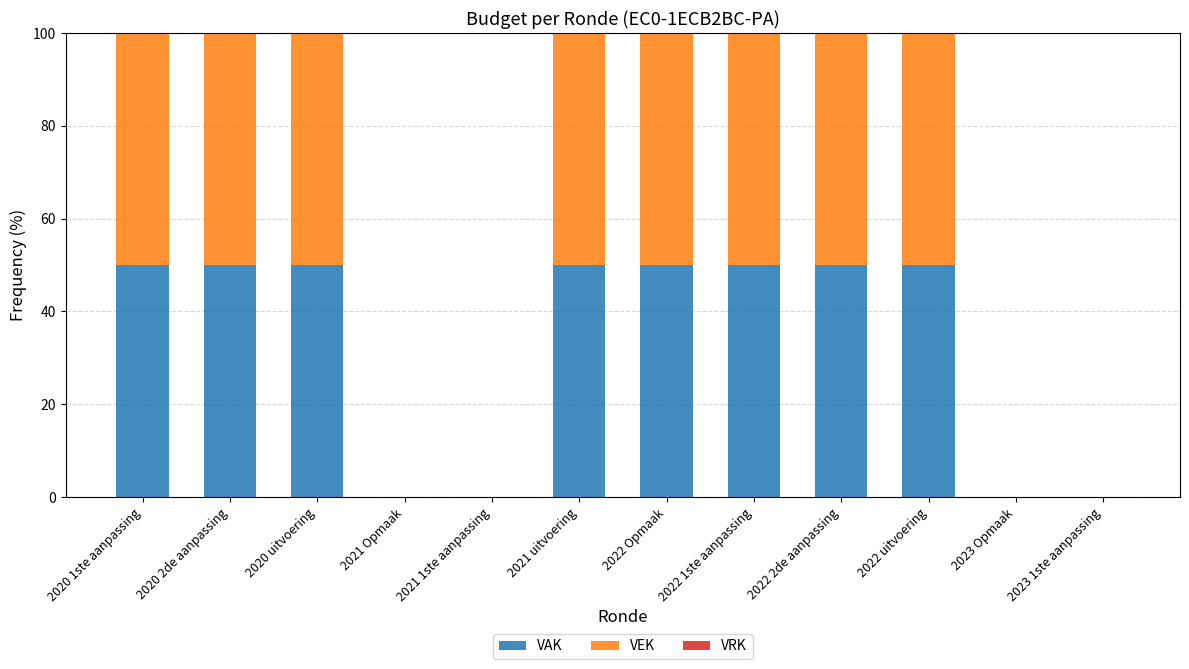

Does the chart contain stacked bars?

Yes